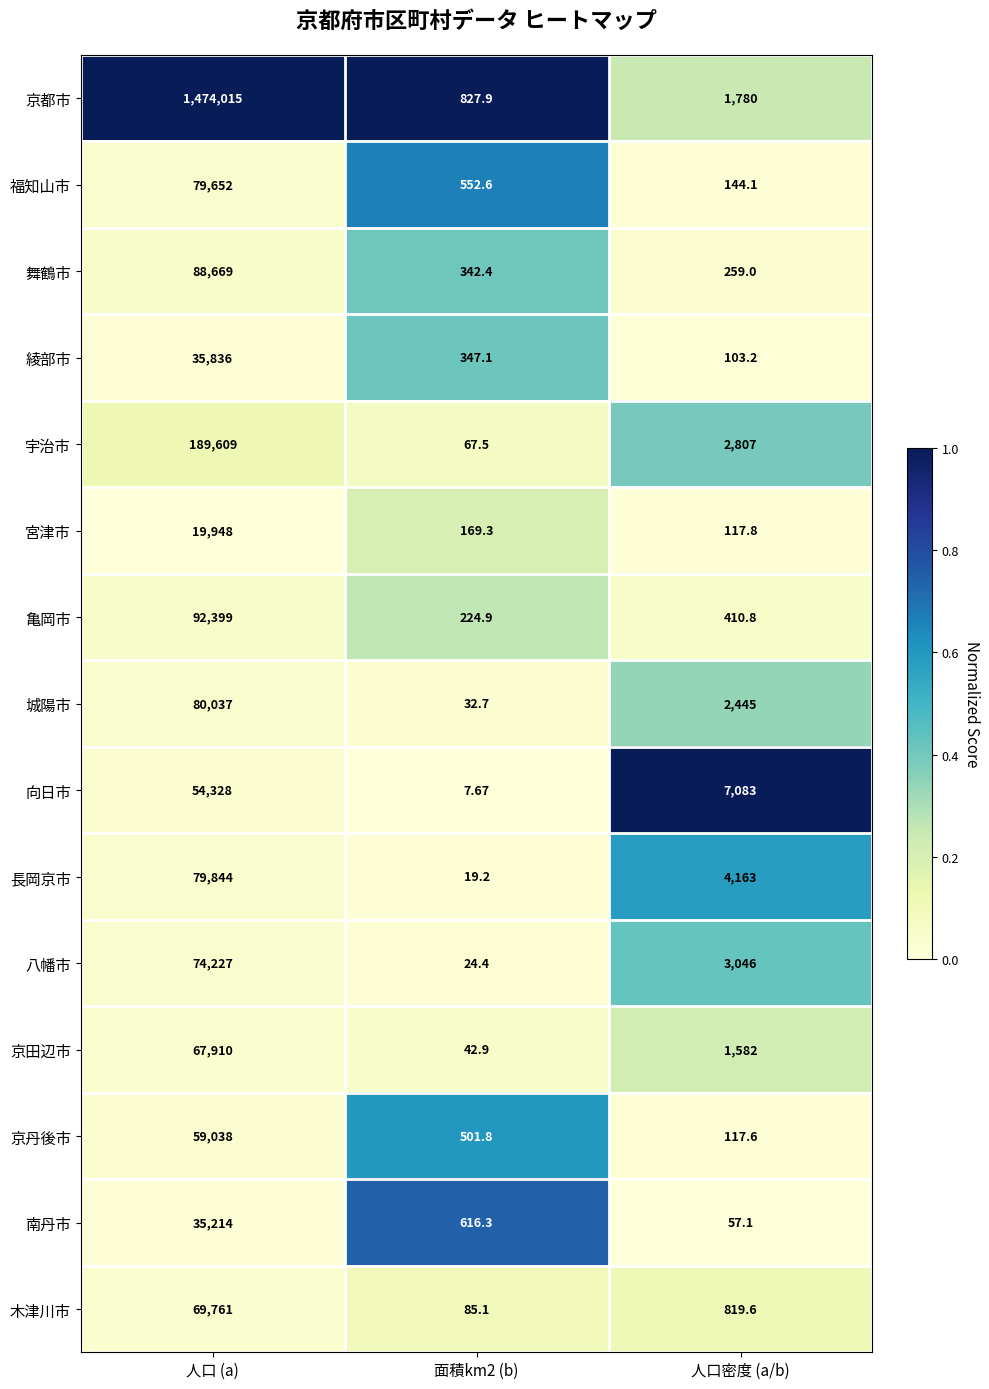

Rank the series by their maximum value, from highest to lowest.

京都市, 宇治市, 亀岡市, 舞鶴市, 城陽市, 長岡京市, 福知山市, 八幡市, 木津川市, 京田辺市, 京丹後市, 向日市, 綾部市, 南丹市, 宮津市